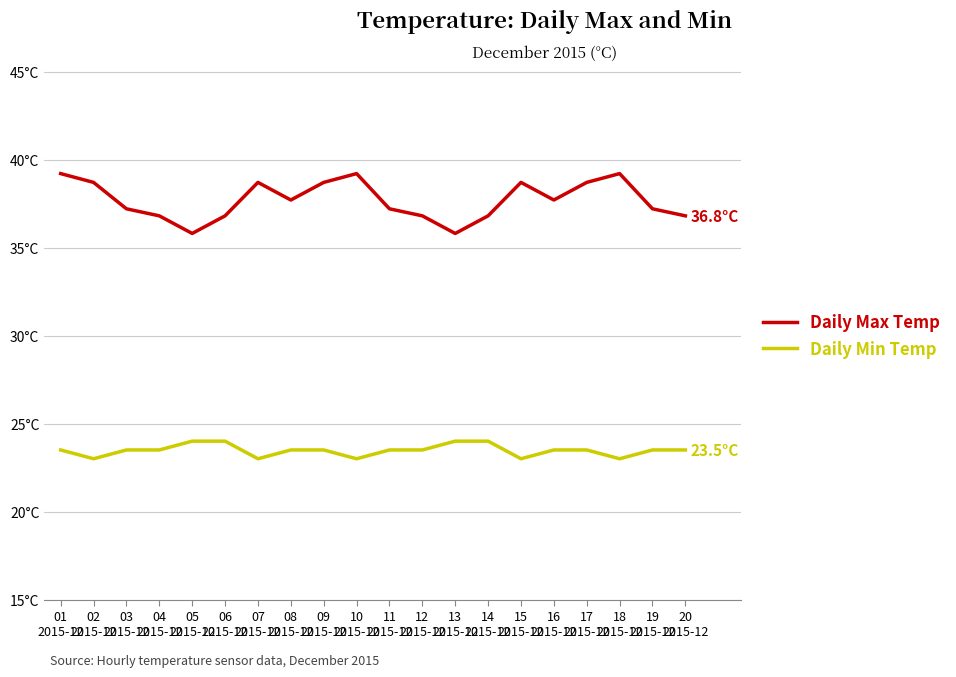

Reading left to right, list all the values displayed in this chart.

Daily Max Temp: 01
2015-12=39.2	02
2015-12=38.7	03
2015-12=37.2	04
2015-12=36.8	05
2015-12=35.8	06
2015-12=36.8	07
2015-12=38.7	08
2015-12=37.7	09
2015-12=38.7	10
2015-12=39.2	11
2015-12=37.2	12
2015-12=36.8	13
2015-12=35.8	14
2015-12=36.8	15
2015-12=38.7	16
2015-12=37.7	17
2015-12=38.7	18
2015-12=39.2	19
2015-12=37.2	20
2015-12=36.8
Daily Min Temp: 01
2015-12=23.5	02
2015-12=23.0	03
2015-12=23.5	04
2015-12=23.5	05
2015-12=24.0	06
2015-12=24.0	07
2015-12=23.0	08
2015-12=23.5	09
2015-12=23.5	10
2015-12=23.0	11
2015-12=23.5	12
2015-12=23.5	13
2015-12=24.0	14
2015-12=24.0	15
2015-12=23.0	16
2015-12=23.5	17
2015-12=23.5	18
2015-12=23.0	19
2015-12=23.5	20
2015-12=23.5